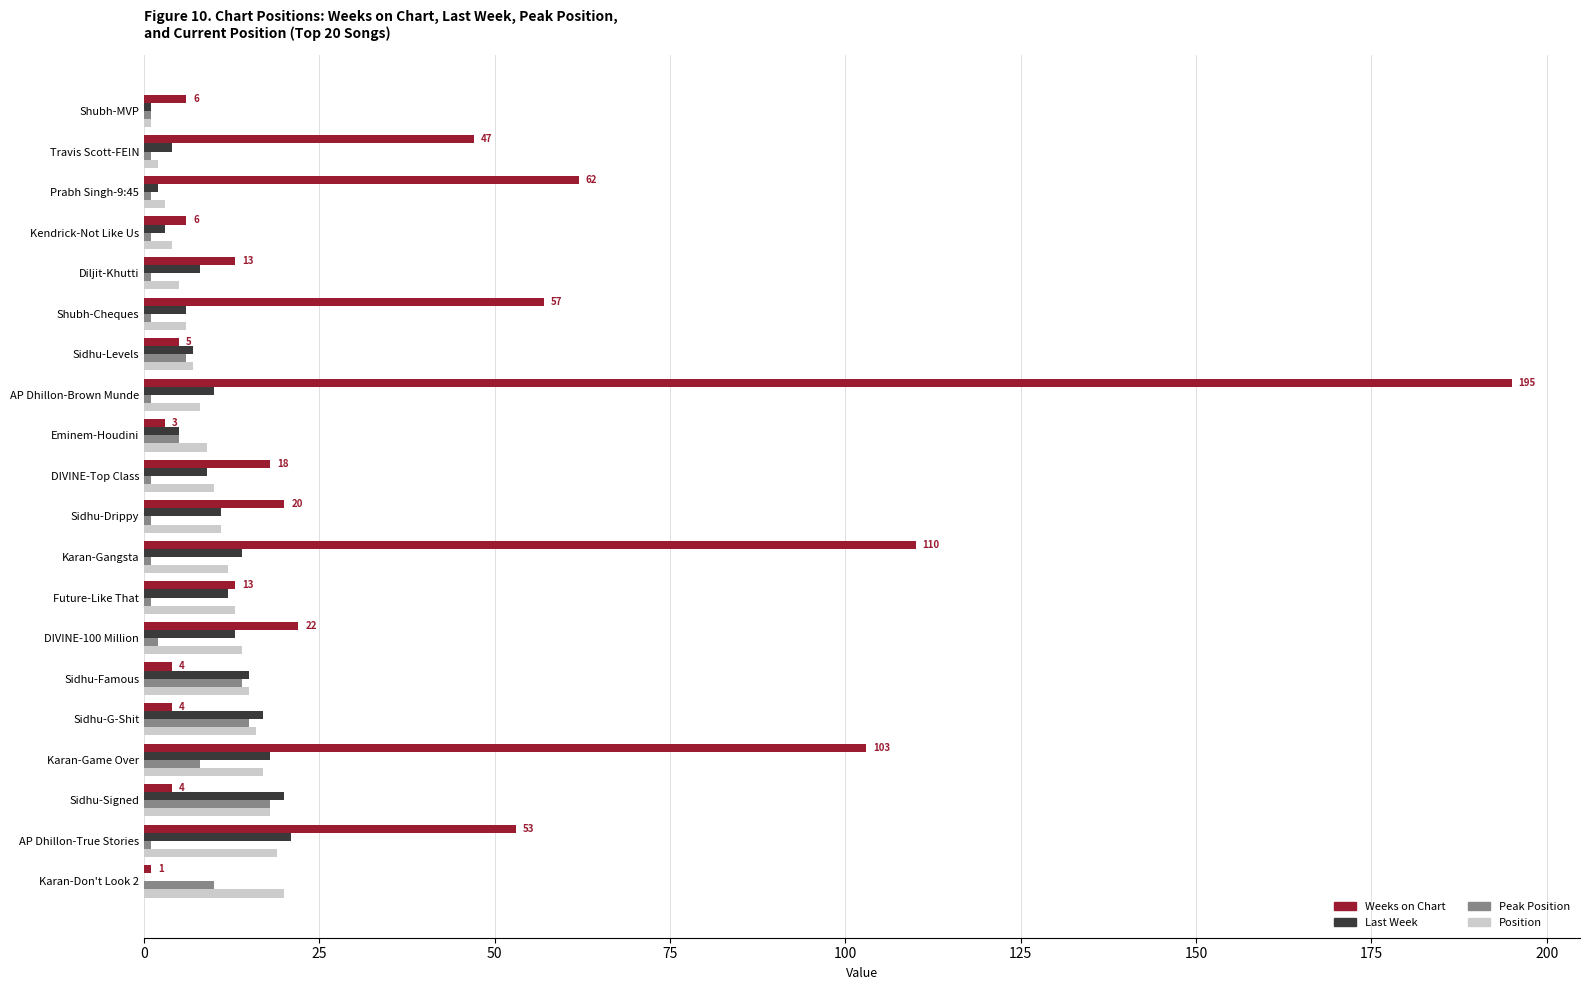

What is the sum of all Weeks on Chart values?

746